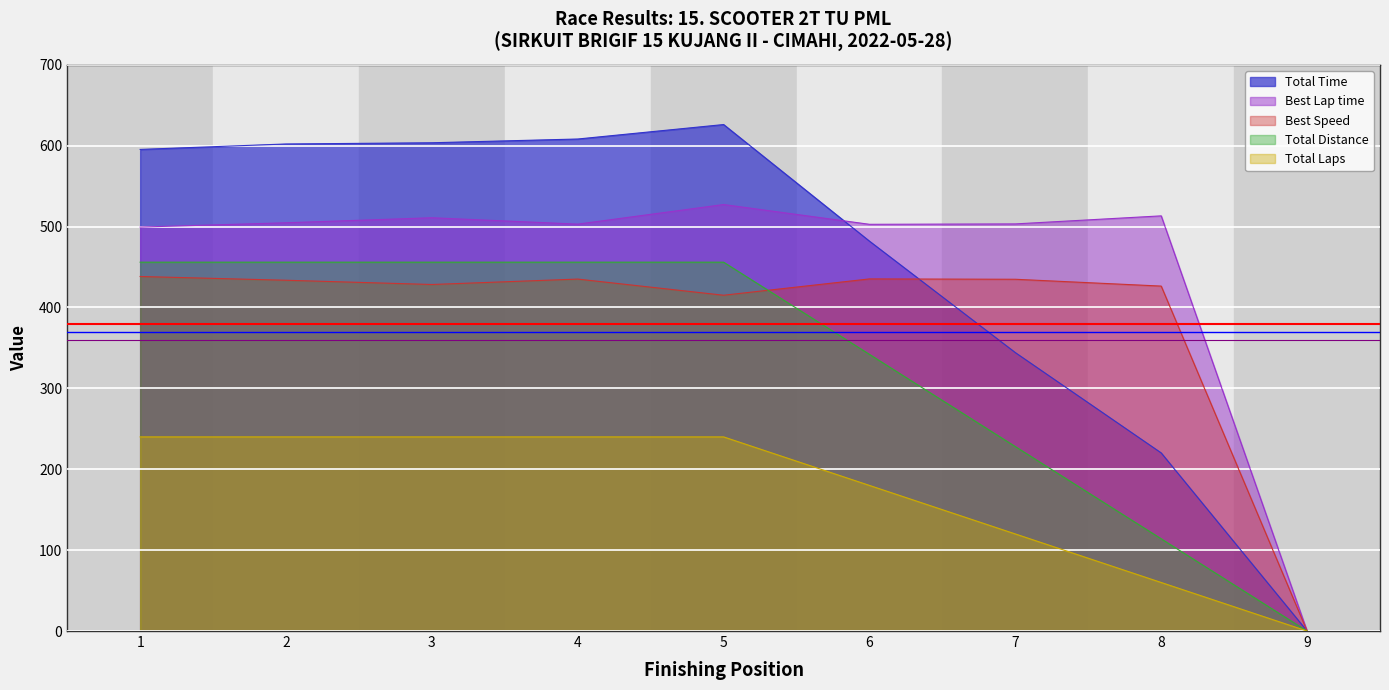

Is the value of Total Laps at 9 greater than the value of Total Distance at 5?

No